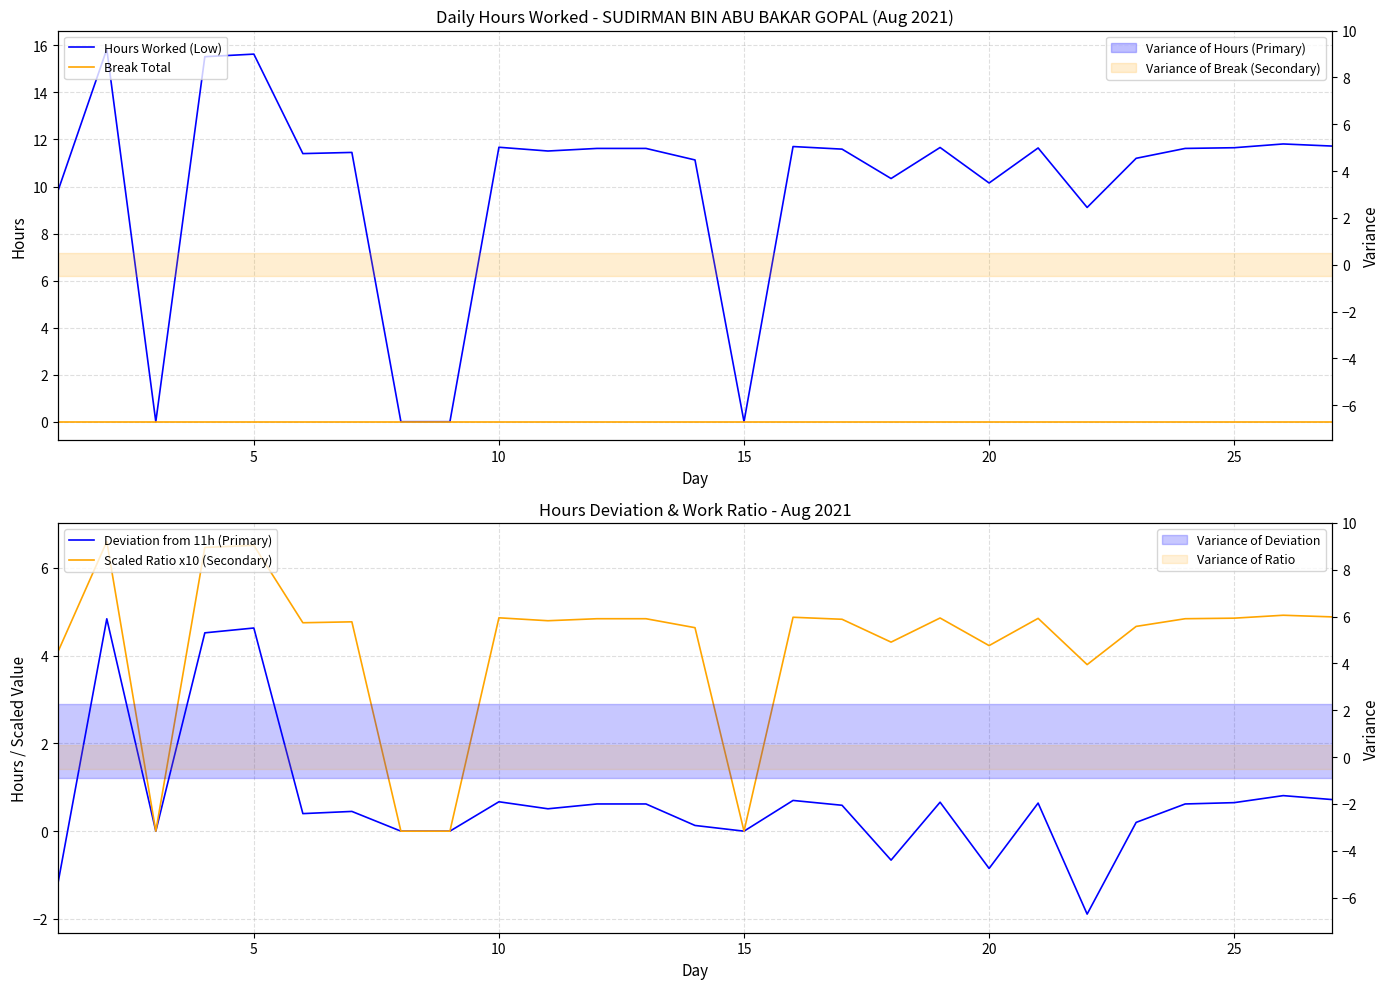

True or false: Deviation from 11h (Primary) has a value of 0.4 at 15.

False